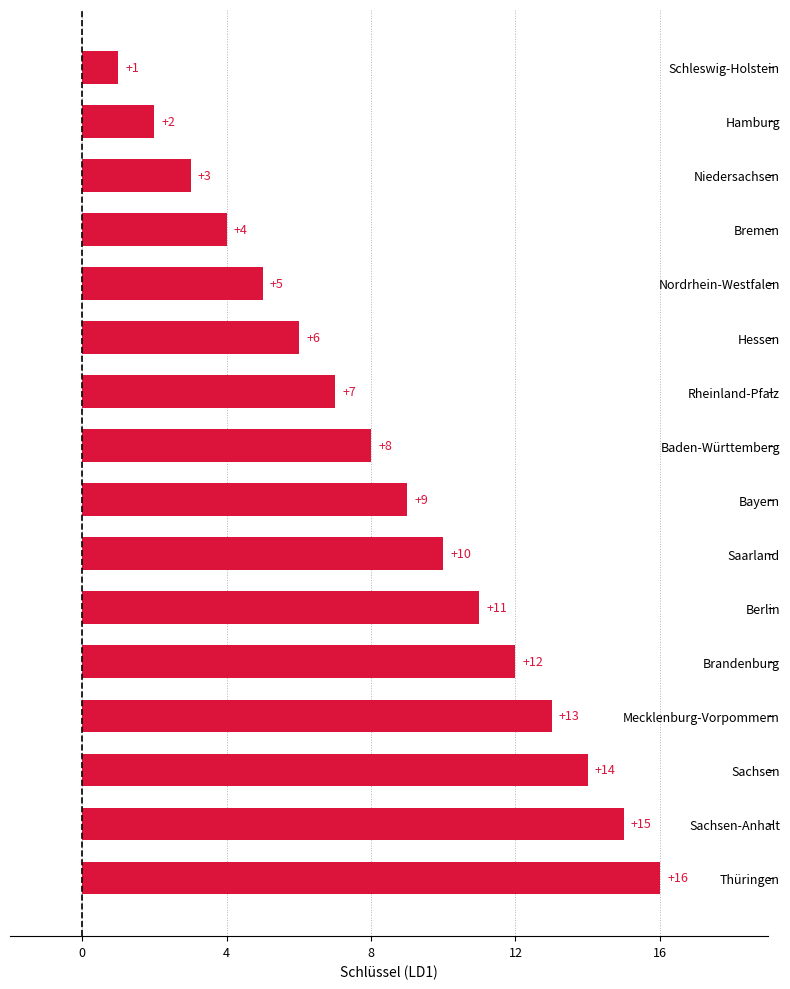

What is the difference between the maximum and second lowest values?

14